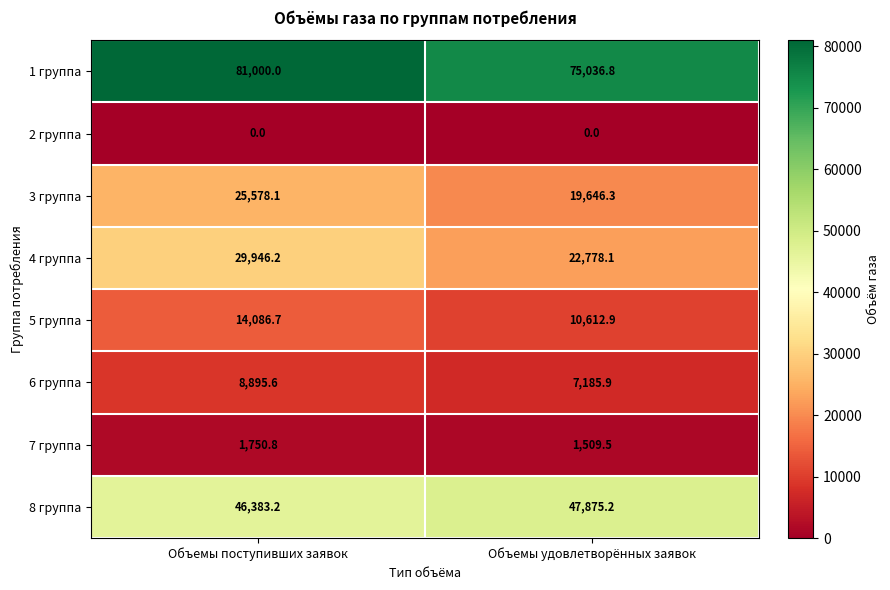

What is the difference between the highest and lowest values at Объемы удовлетворённых заявок?

75036.8